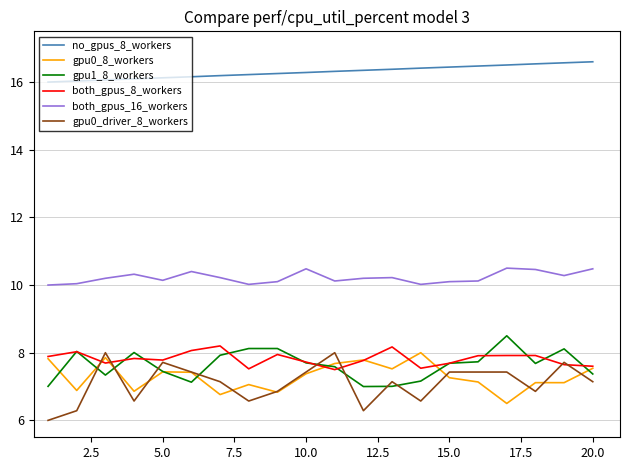

Which series has the largest total across all categories?

no_gpus_8_workers